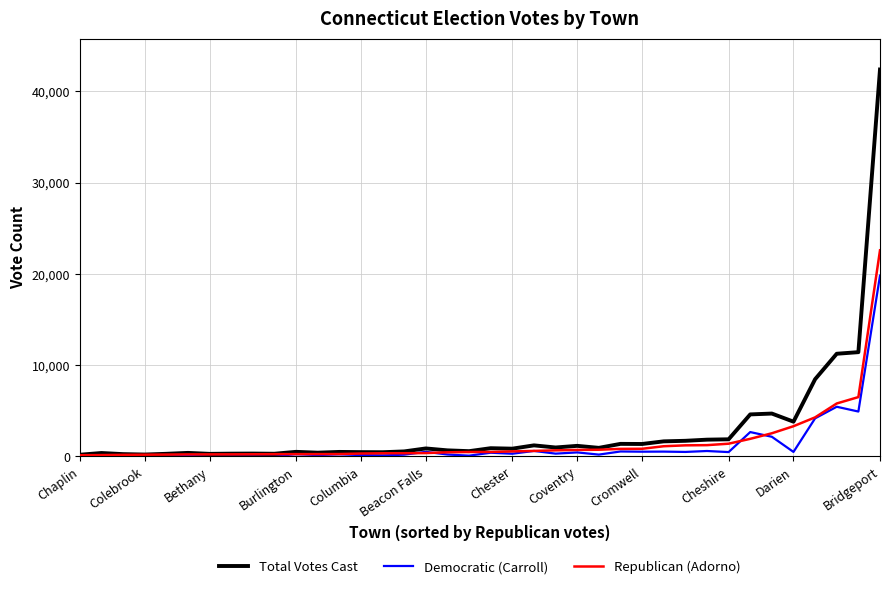

Which series has the widest spread of values?

Total Votes Cast